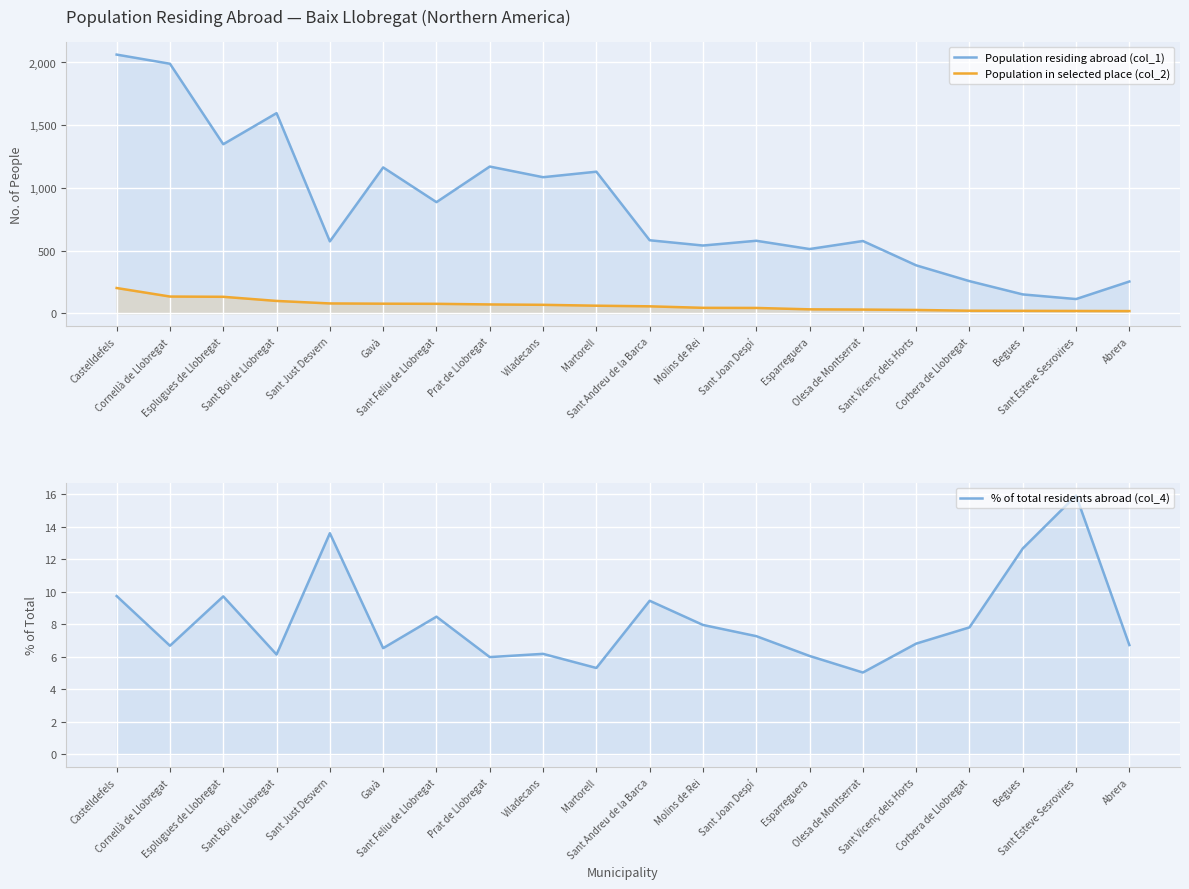

What is the value of the Population in selected place (col_2) point at the 20th from the left?

17.0